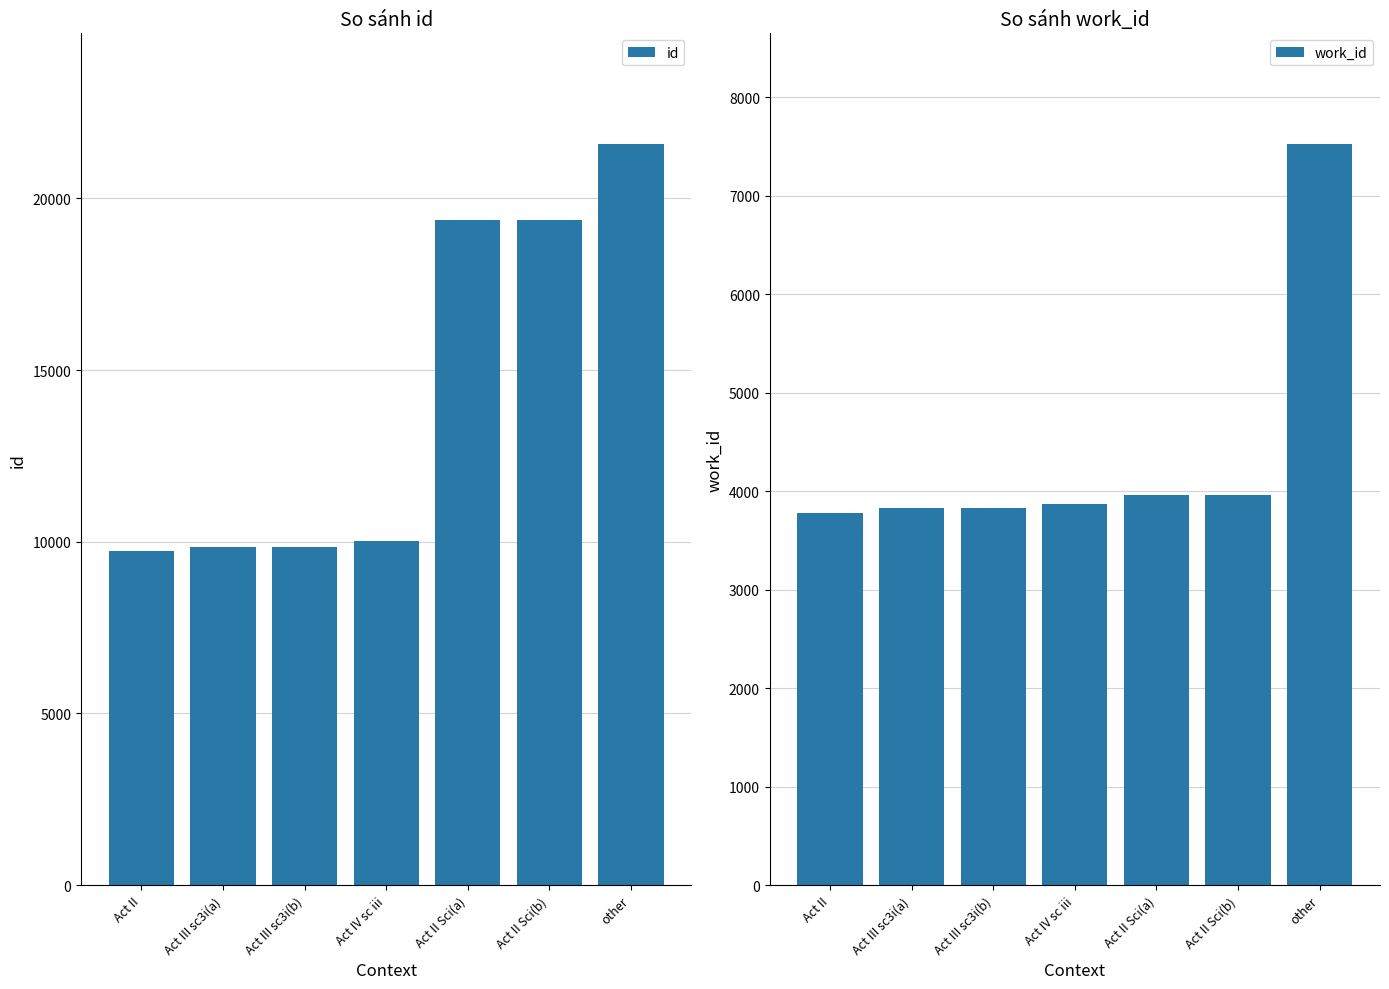

Between Act II Sci(a) and other, which series saw the biggest shift?

work_id